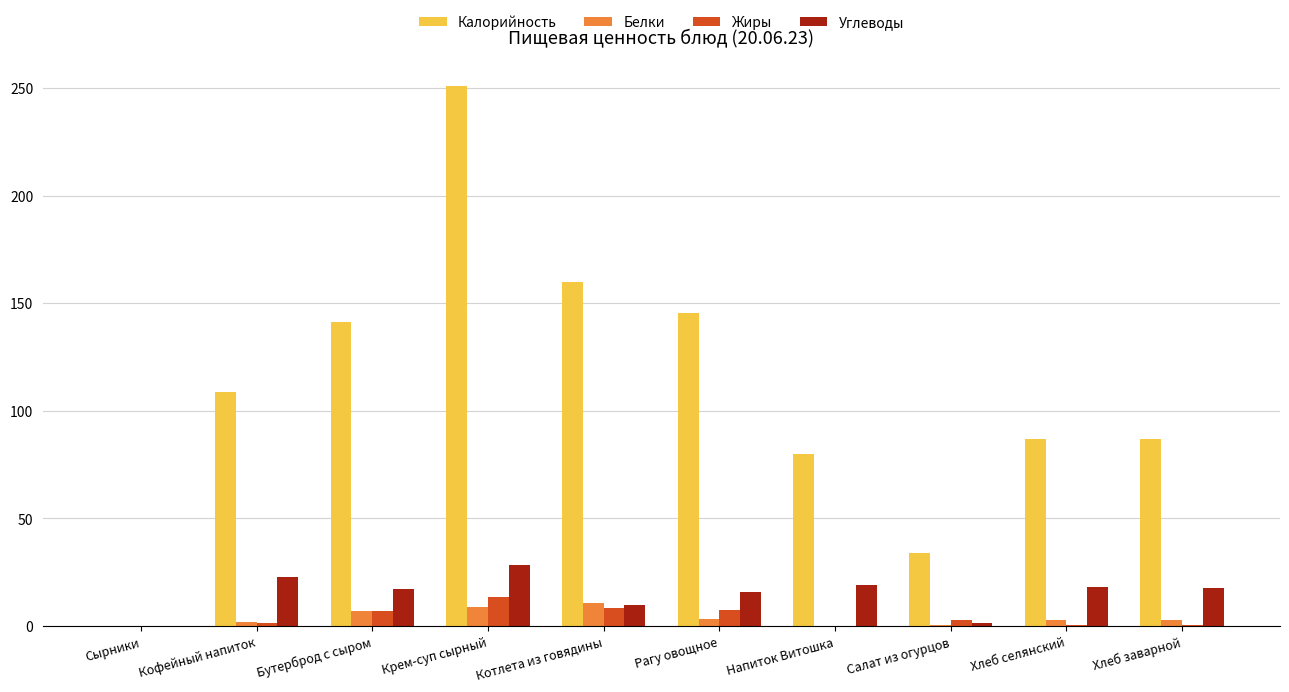

How many series are shown in this chart?

4